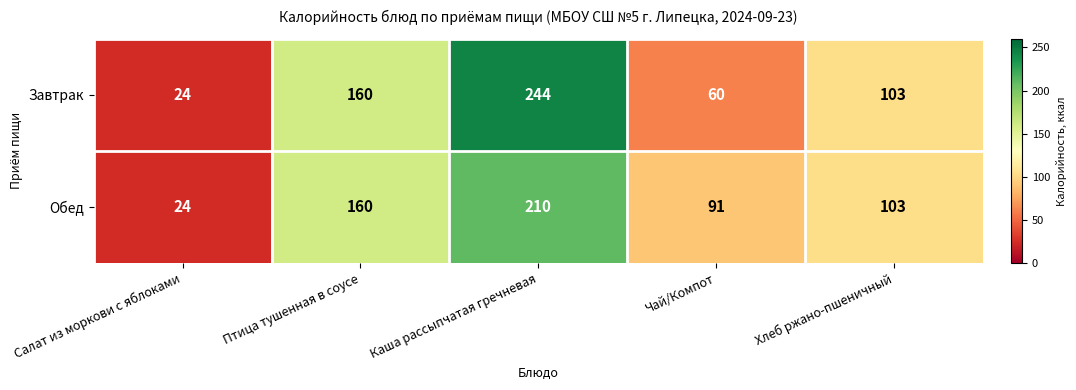

Reading left to right, what are all the values shown in this chart?

Завтрак: Салат из моркови с яблоками=24	Птица тушенная в соусе=160	Каша рассыпчатая гречневая=244	Чай/Компот=60	Хлеб ржано-пшеничный=103
Обед: Салат из моркови с яблоками=24	Птица тушенная в соусе=160	Каша рассыпчатая гречневая=210	Чай/Компот=91	Хлеб ржано-пшеничный=103